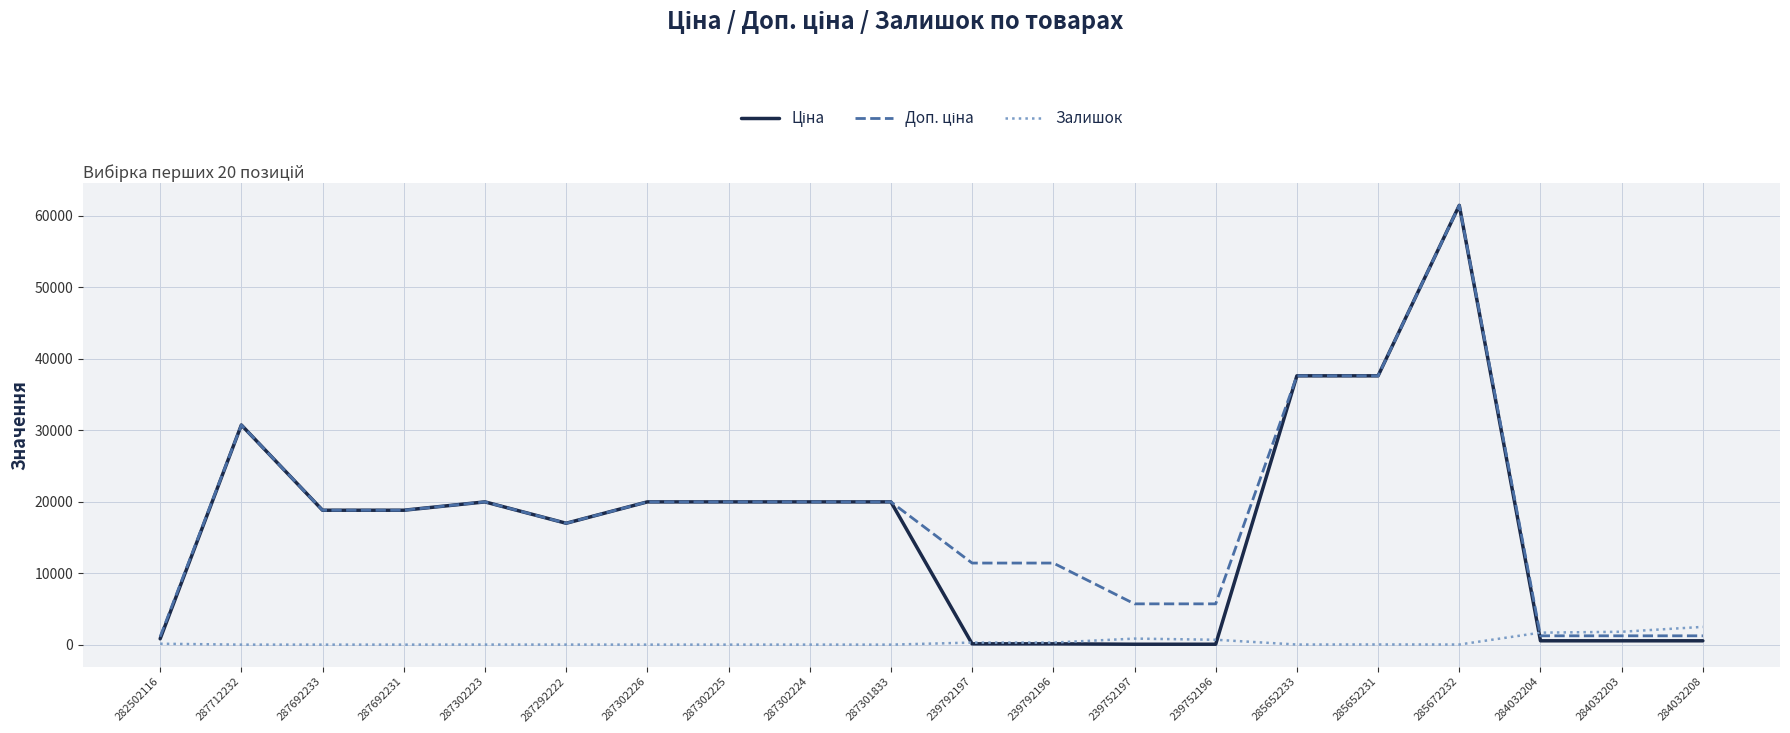

What is the total value across all series at 287692231?

37593.6